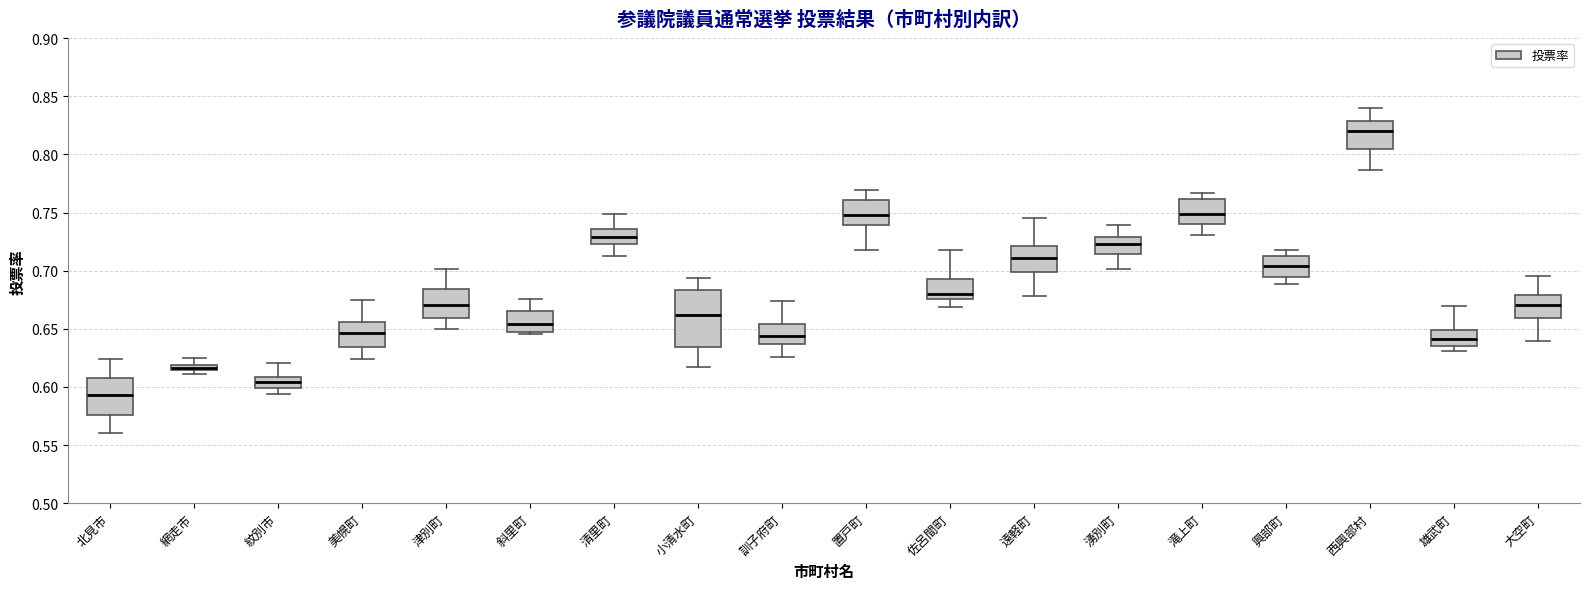

Which box is the tallest, from its lower edge to its upper edge?

小清水町